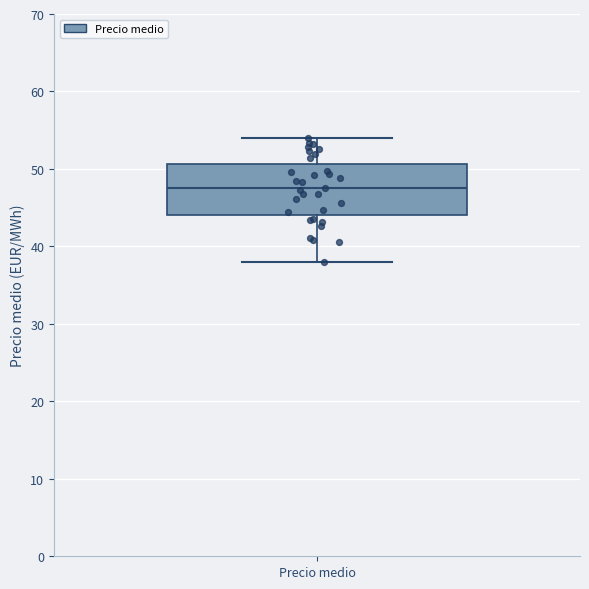

Read this box plot against the y-axis: the position of the median line, the range covered by the box, and the ends of both whiskers. The values are not printed on the chart, so give them approximately, as read against the axis.

median 47, box 44 to 51, whiskers 38 to 54